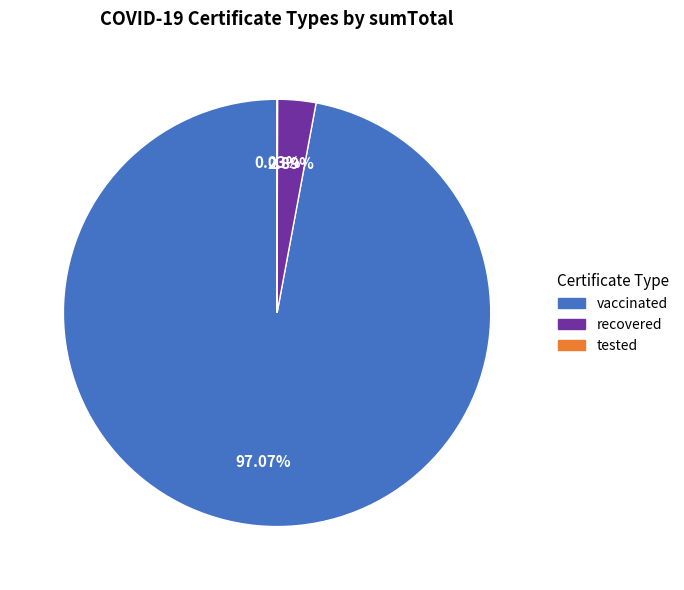

Which has a higher value, vaccinated or recovered?

vaccinated